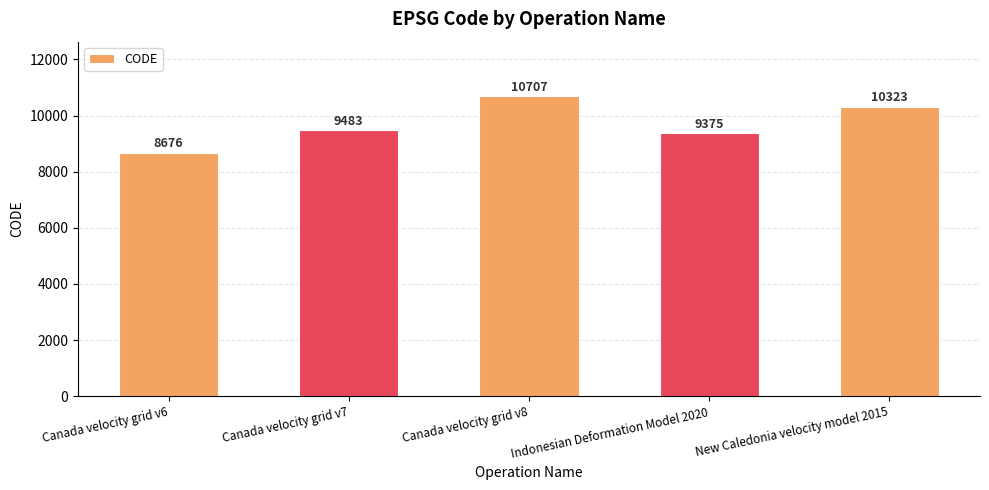

How many data points are less than 9483?

2